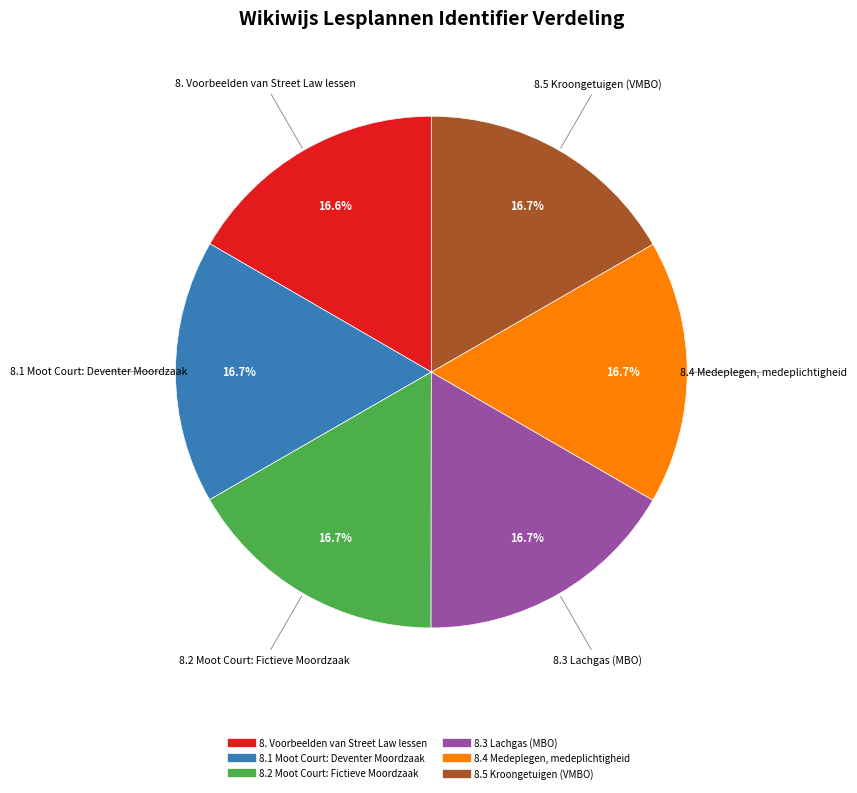

What percentage is the 8. Voorbeelden van Street Law lessen slice, to the nearest percent?

17%